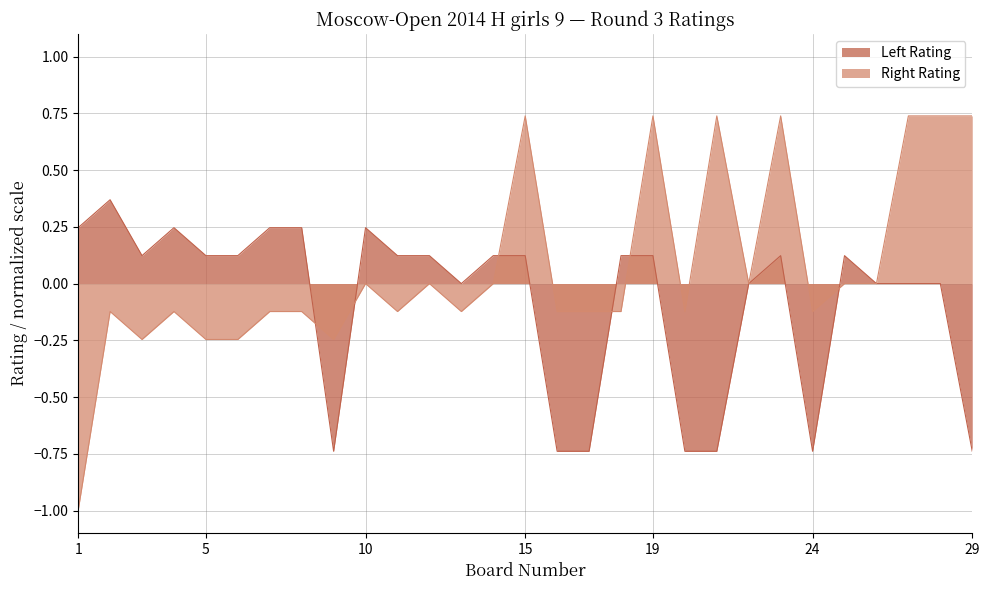

Reading left to right, transcribe all the data shown in this chart.

Left Rating: 0.2	0.4	0.1	0.2	0.1	0.1	0.2	0.2	-0.7	0.2	0.1	0.1	0.0	0.1	0.1	-0.7	-0.7	0.1	0.1	-0.7	-0.7	0.0	0.1	-0.7	0.1	0.0	0.0	0.0	-0.7
Right Rating: -1.0	-0.1	-0.2	-0.1	-0.2	-0.2	-0.1	-0.1	-0.2	-0.0	-0.1	-0.0	-0.1	-0.0	0.7	-0.1	-0.1	-0.1	0.7	-0.1	0.7	-0.0	0.7	-0.1	-0.0	-0.0	0.7	0.7	0.7